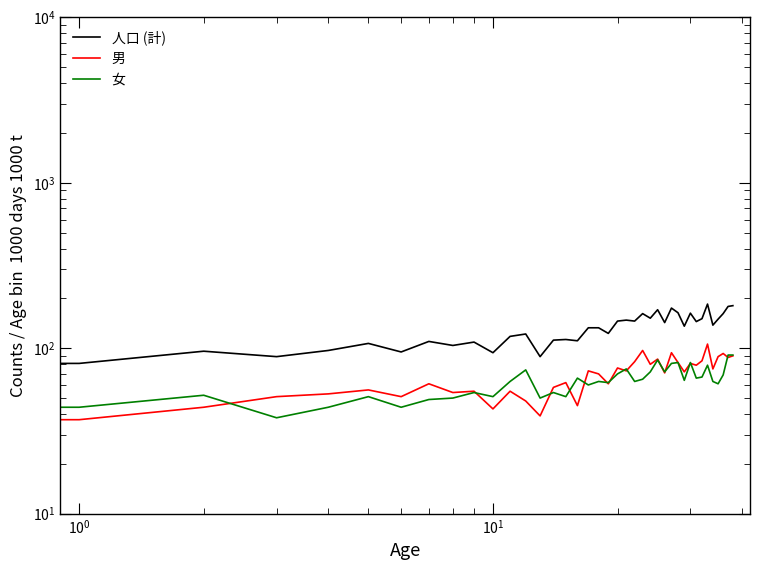

At which label does 人口 (計) first exceed 133?

20